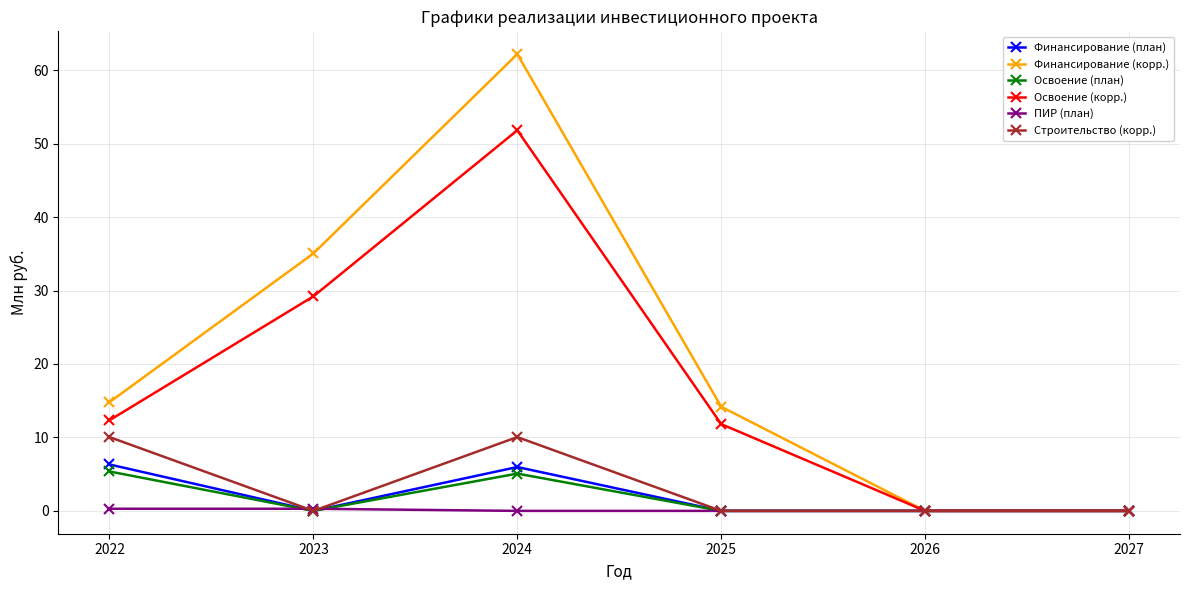

True or false: Финансирование (корр.) has more than 0 points higher than both neighbors.

True